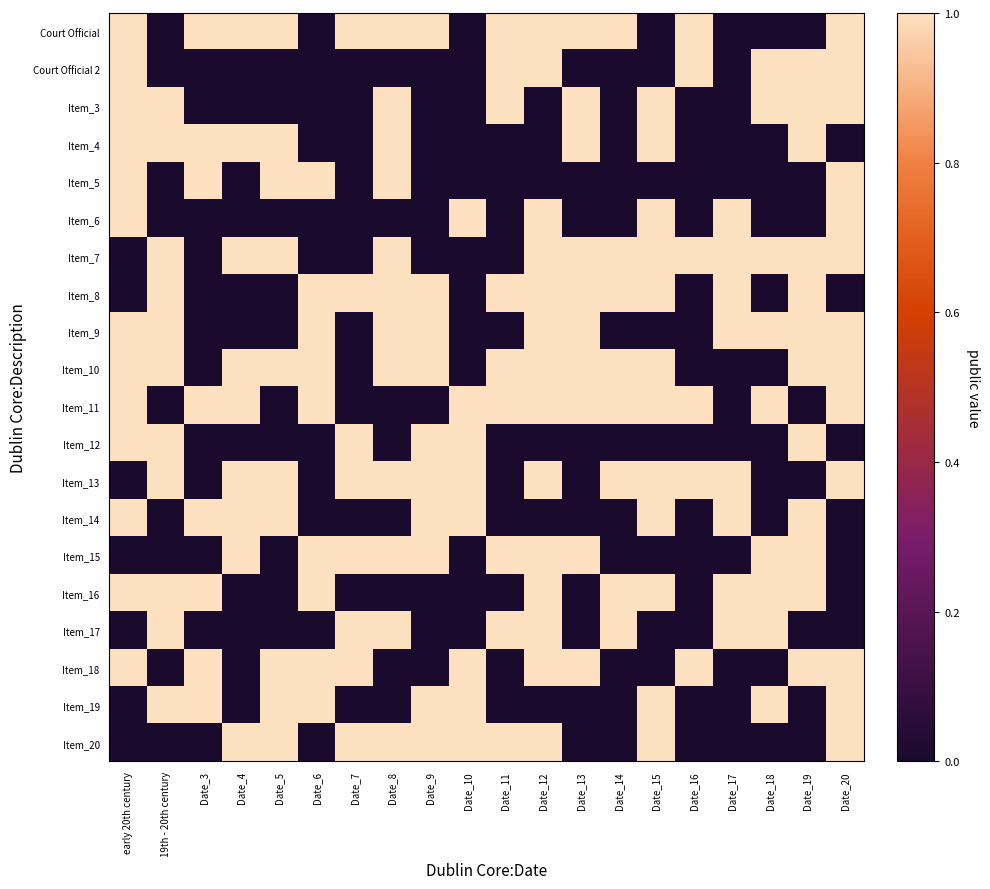

What is the total value across all series at 19th - 20th century?

11